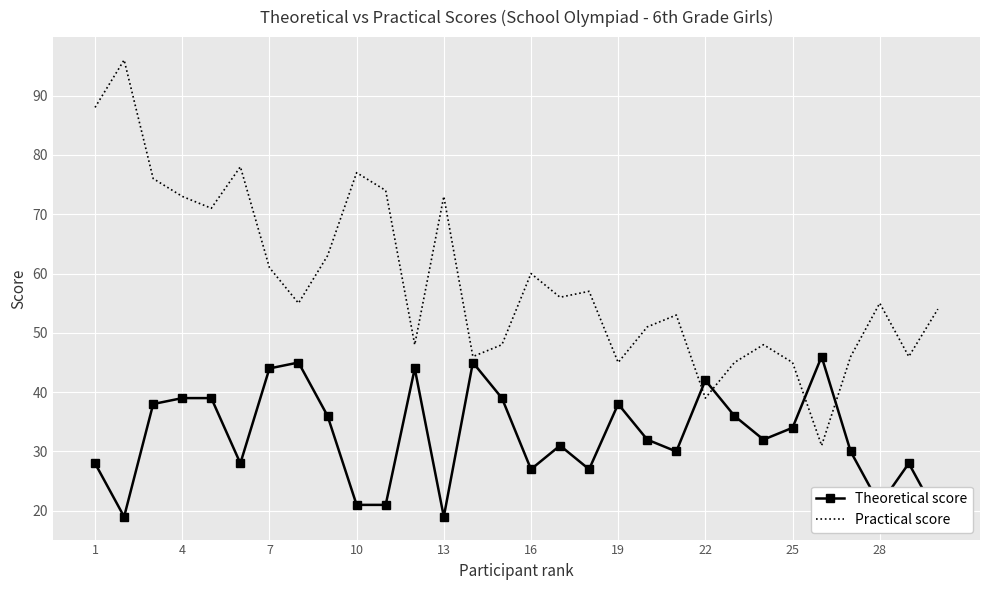

Reading left to right, transcribe all the data shown in this chart.

Theoretical score: 28	19	38	39	39	28	44	45	36	21	21	44	19	45	39	27	31	27	38	32	30	42	36	32	34	46	30	21	28	19
Practical score: 88	96	76	73	71	78	61	55	63	77	74	48	73	46	48	60	56	57	45	51	53	39	45	48	45	31	46	55	46	54